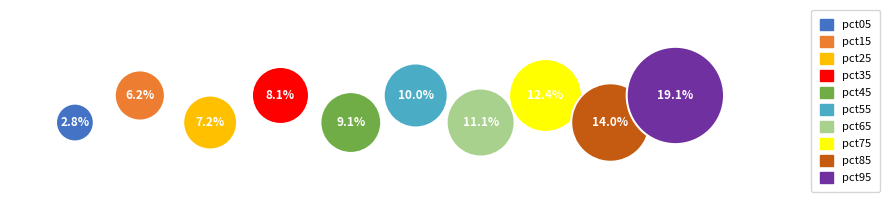

How many segments does this pie chart have?

10